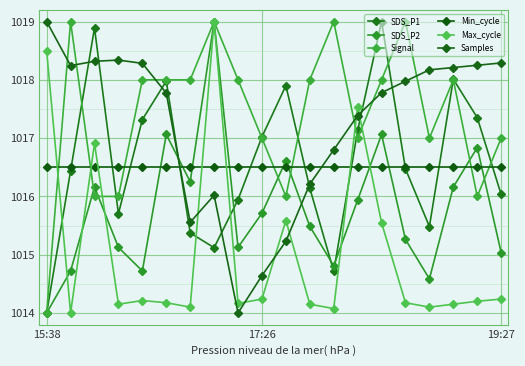

Which series has the largest range (max minus min)?

SDS_P1